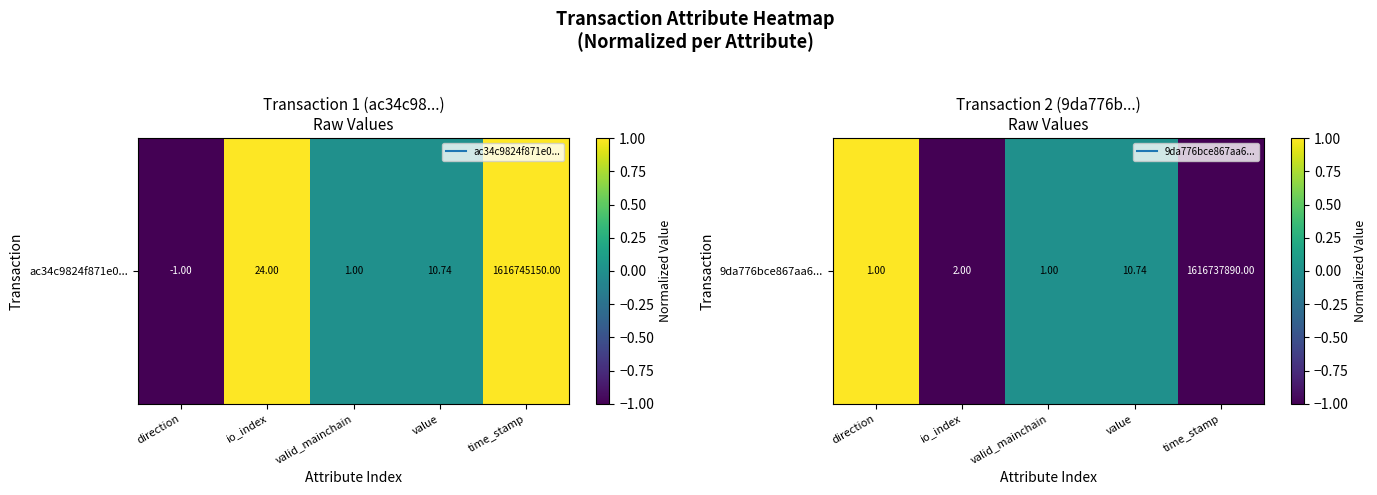

Is it true that the value at time_stamp is -1?

False